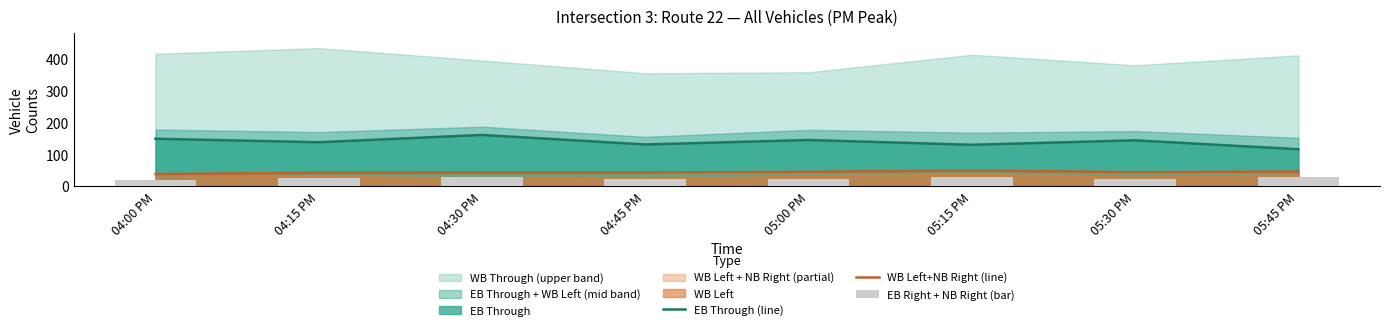

What value does the WB Left+NB Right (line) series have at 05:45 PM, to the nearest 5?

45